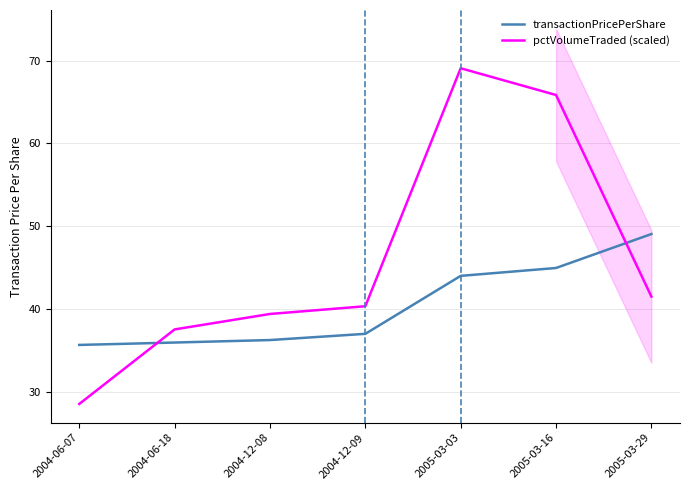

Which category has the highest value across all series?

2005-03-03